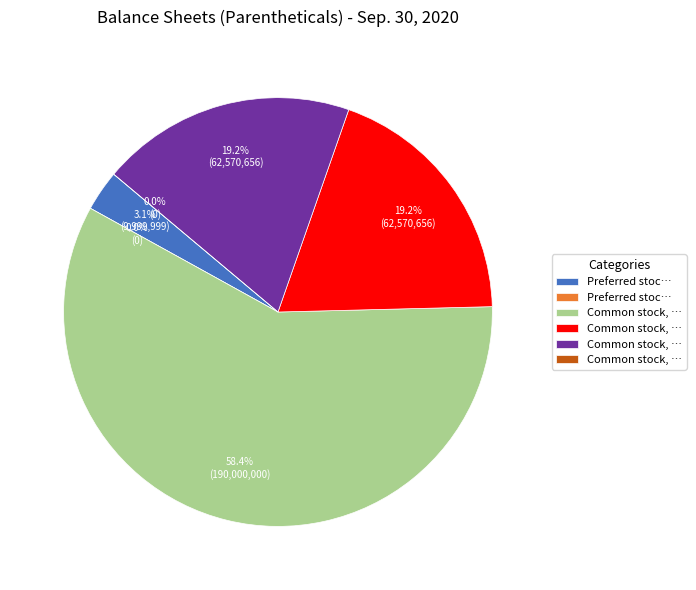

What is the change in value from Common stock, shares outstanding to Common stock, par value?

-62570659.0